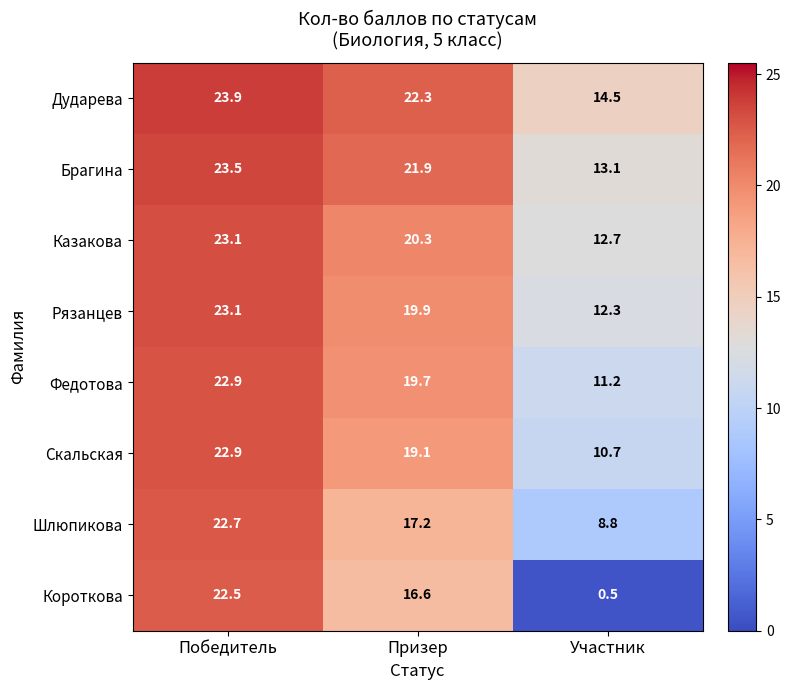

Which series has the largest total across all categories?

Дударева